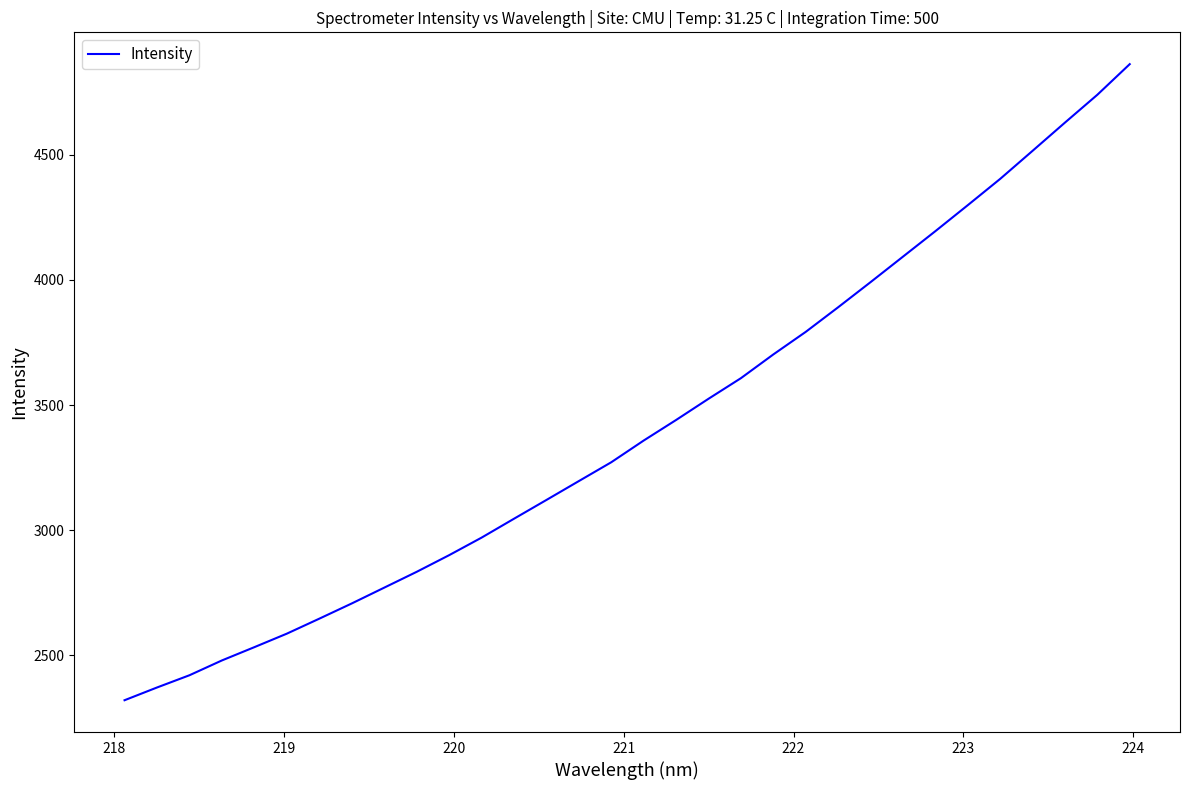

What is the maximum value shown in the chart?

4861.4